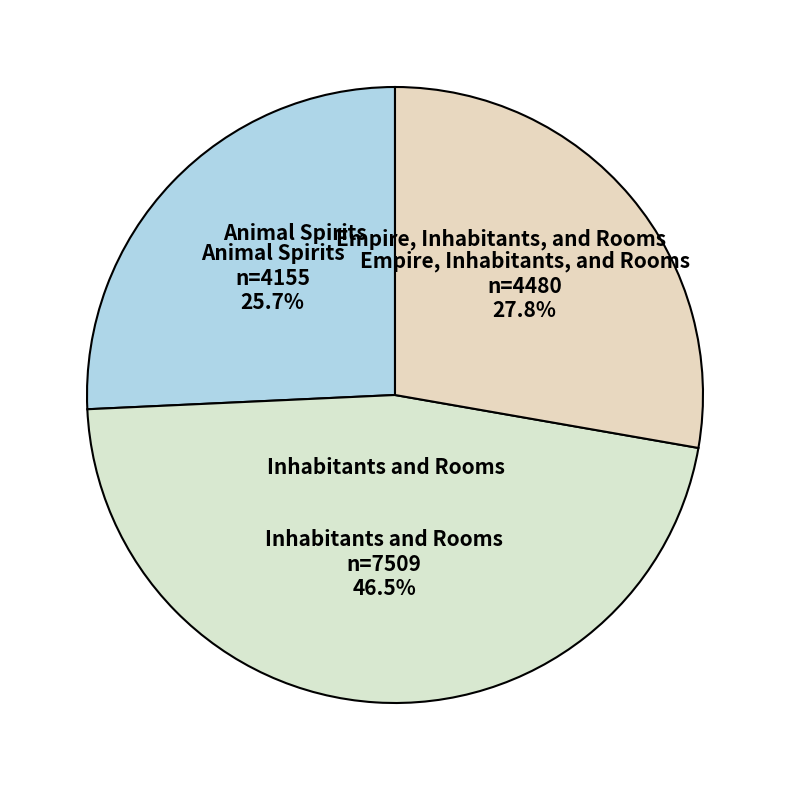

Does Empire, Inhabitants, and Rooms represent more than half of the total?

No